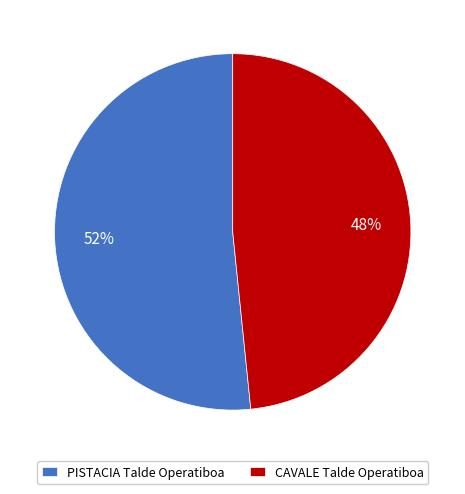

Which slice is the smallest?

CAVALE Talde Operatiboa